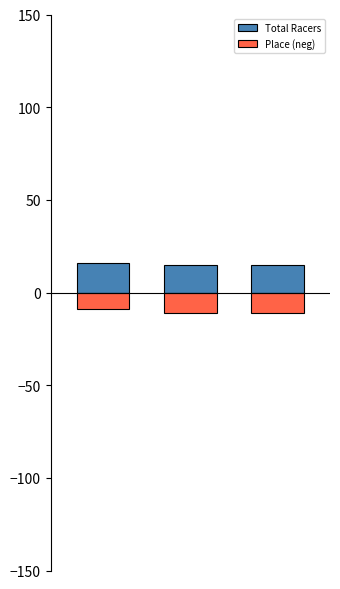

What is the total value across all series at 0?

7